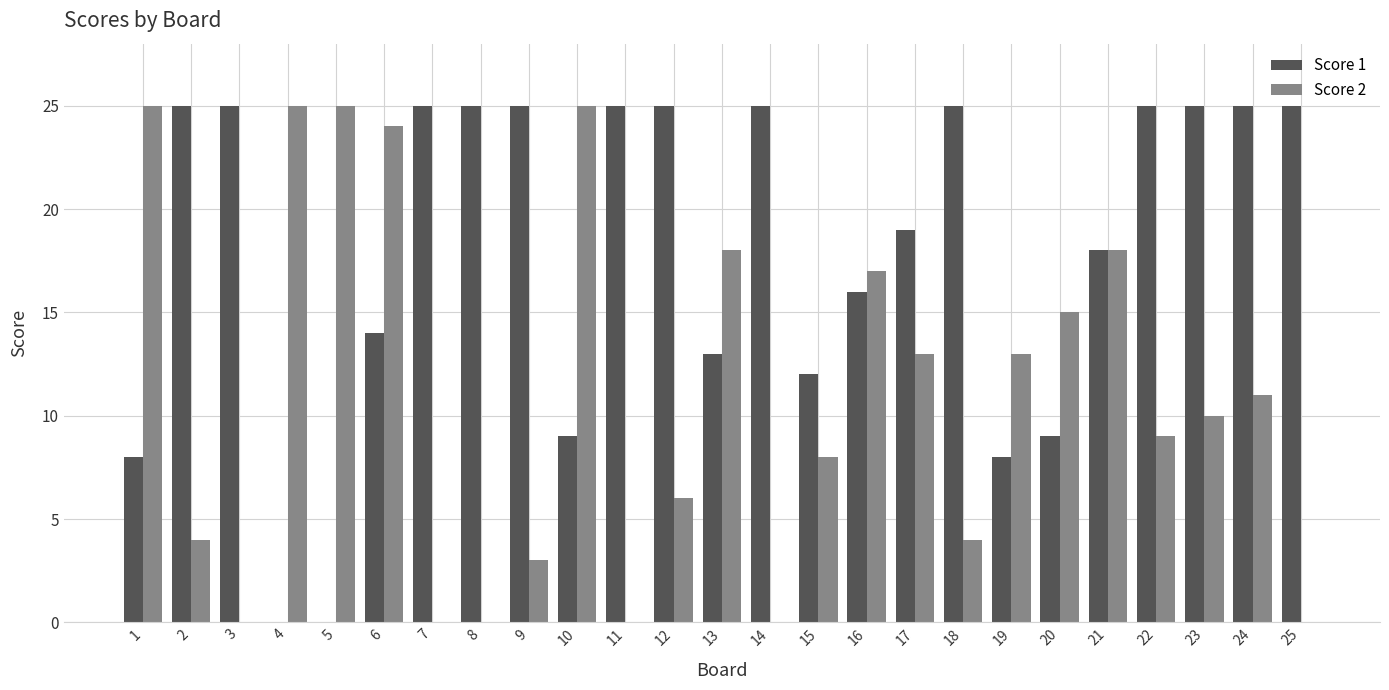

At which category is the sum across all series the highest?

6